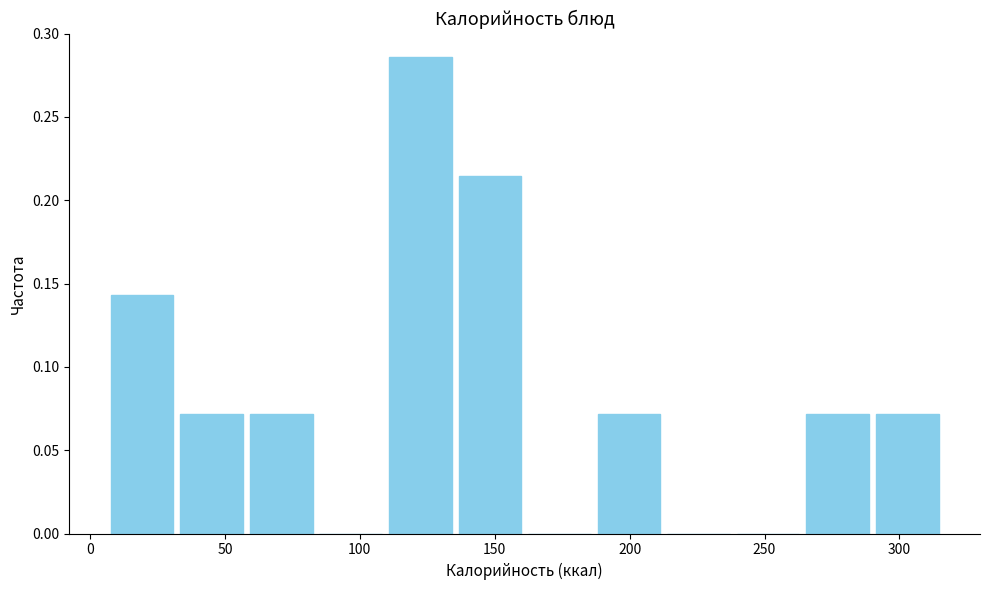

Reading left to right, transcribe this chart: for each bar, give the range it covers on the x-axis and its height. Neither the bar edges nor the heights are printed on the chart, so give them approximately, as read against the axes.

5 to 30: 0.145
30 to 60: 0.070
60 to 85: 0.070
85 to 110: 0
110 to 135: 0.285
135 to 160: 0.215
160 to 185: 0
185 to 215: 0.070
215 to 240: 0
240 to 265: 0
265 to 290: 0.070
290 to 315: 0.070